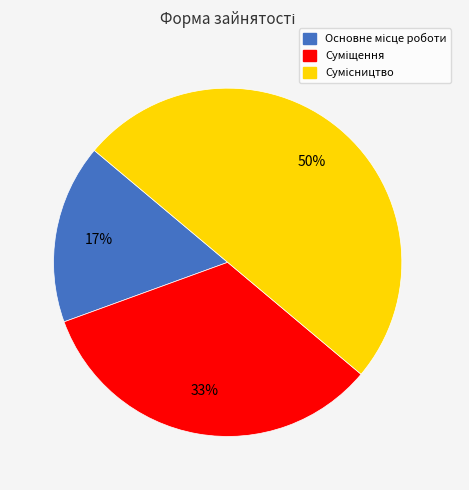

To the nearest percent, what is the difference between the largest and smallest slice percentages?

33%